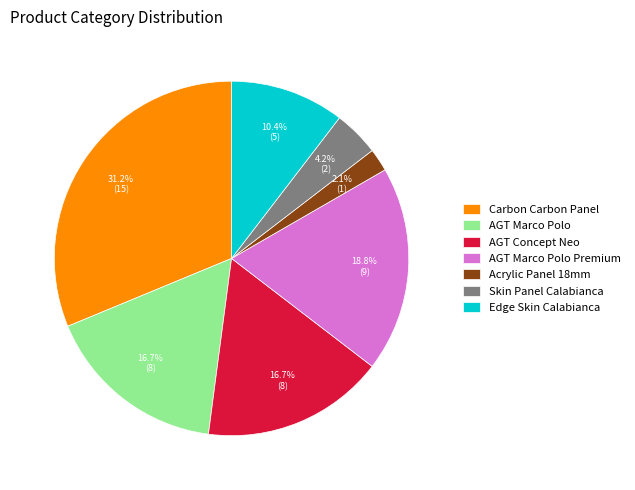

Does any single category account for the majority?

No